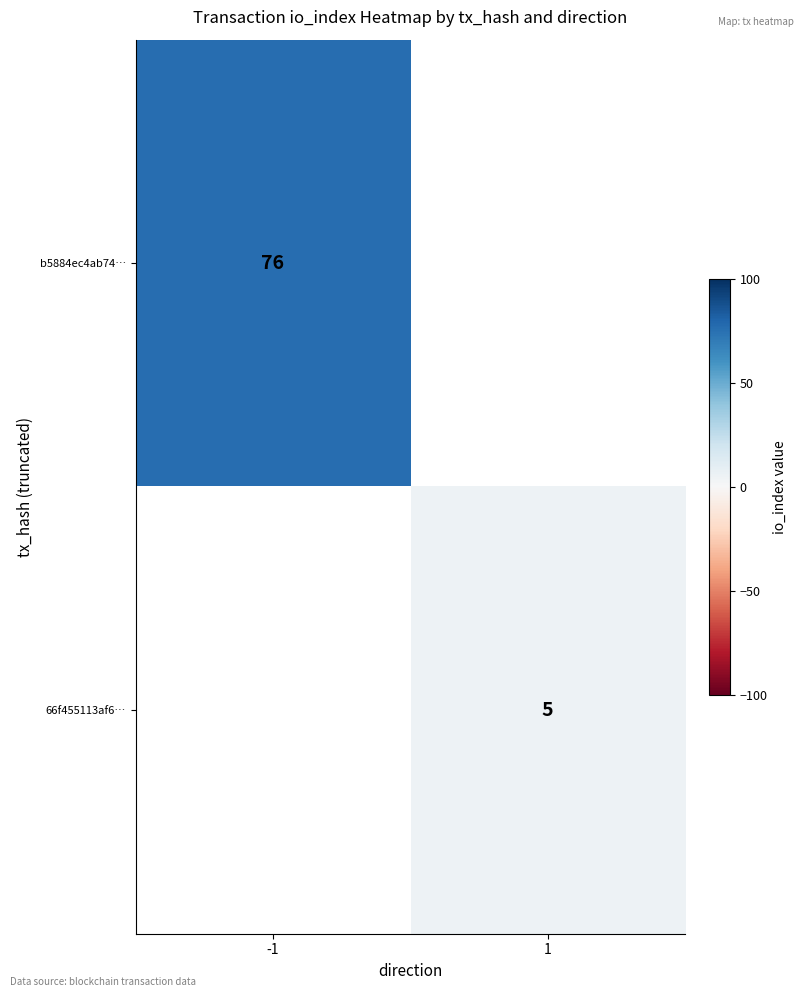

The b5884ec4ab74… series shows 120 at -1. True or false?

False